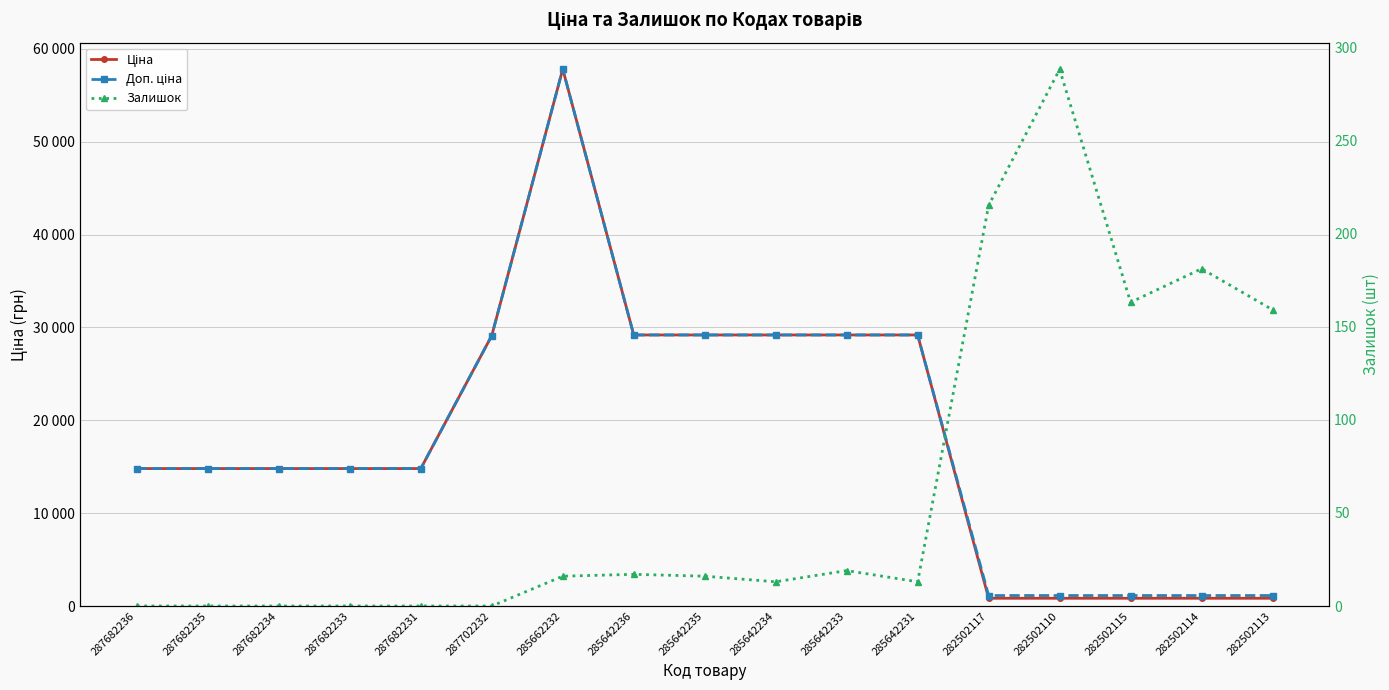

What is the label of the 16th point from the left?

282502114